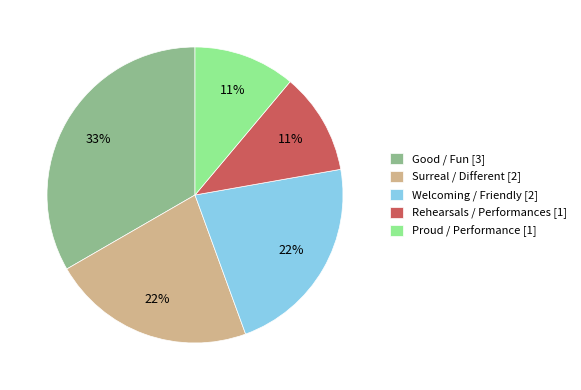

How many segments does this pie chart have?

5